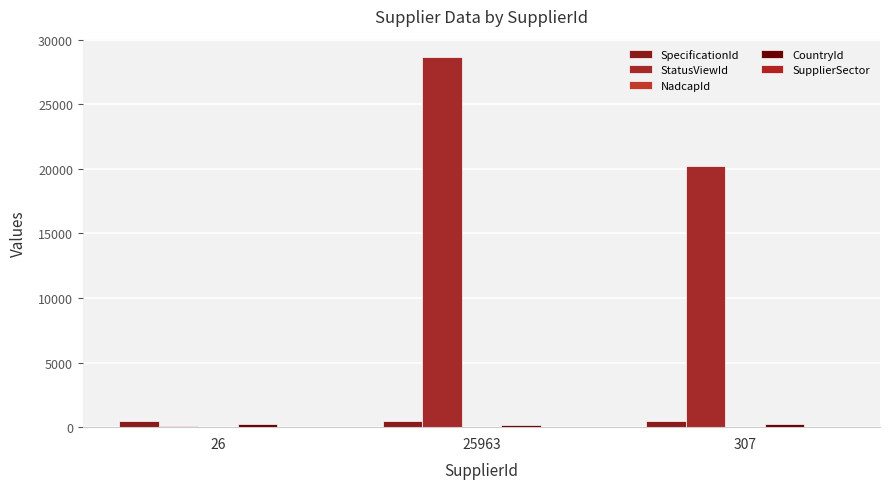

How many data points does each series have?

3